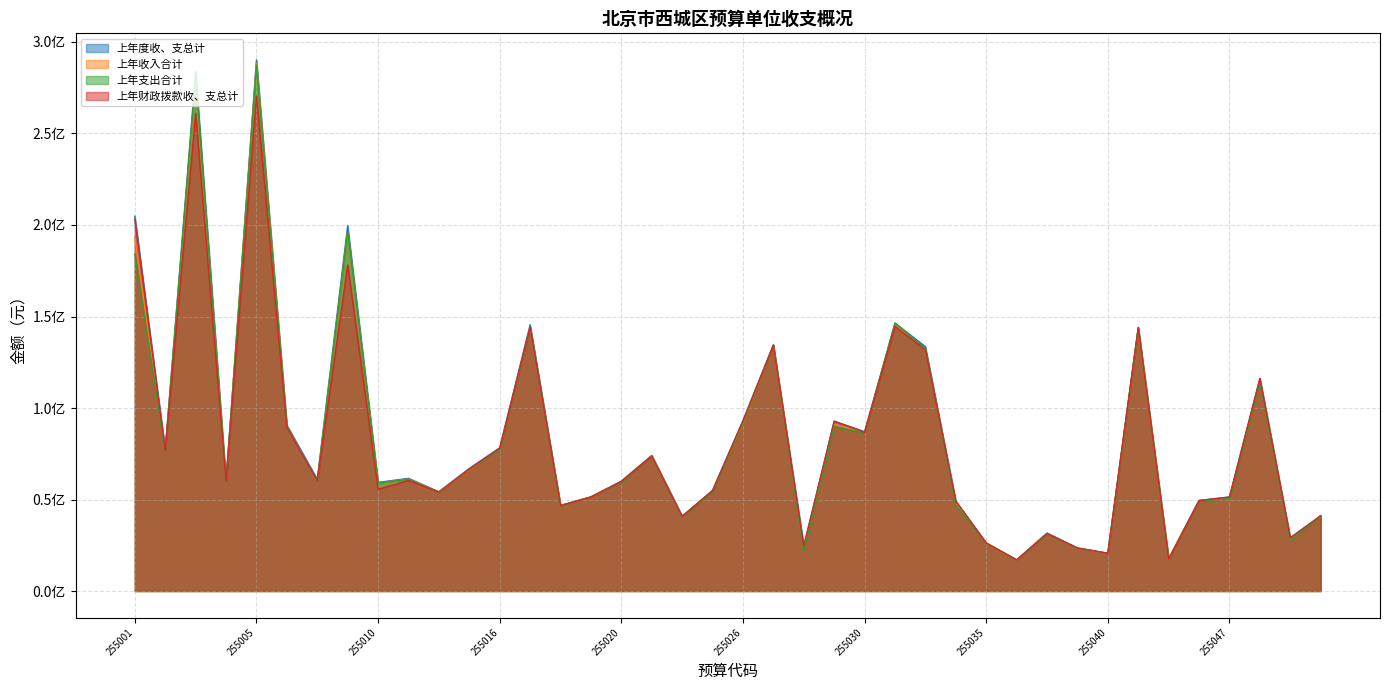

In 上年财政拨款收、支总计, how many points are higher than both neighbors (excluding endpoints)?

12